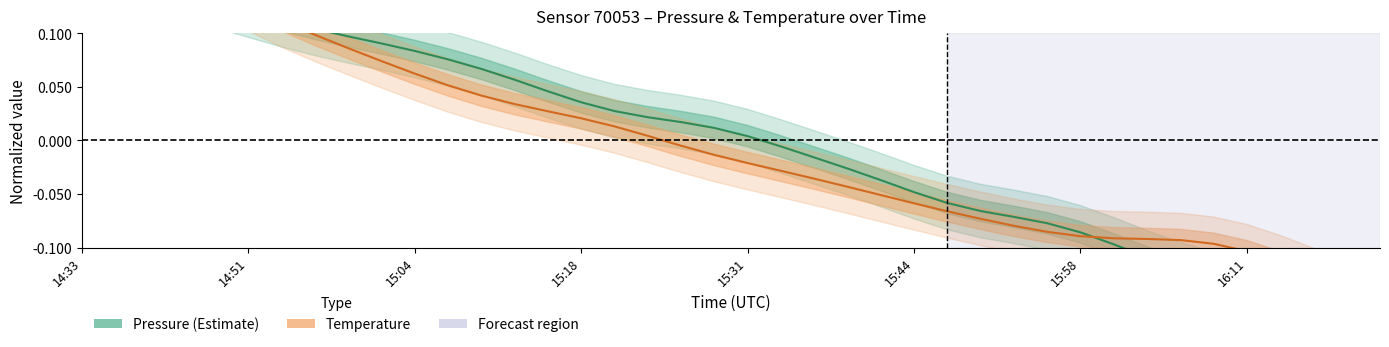

What is the difference between the second highest and minimum values in the pressure series?

0.3